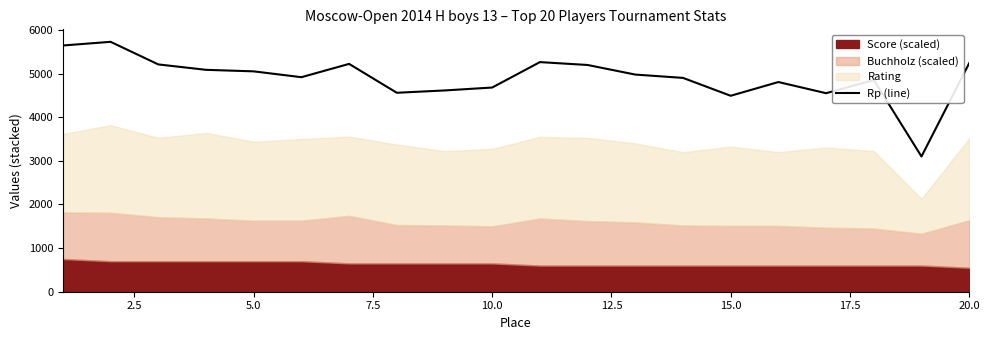

What position from the right is 20.0?

1